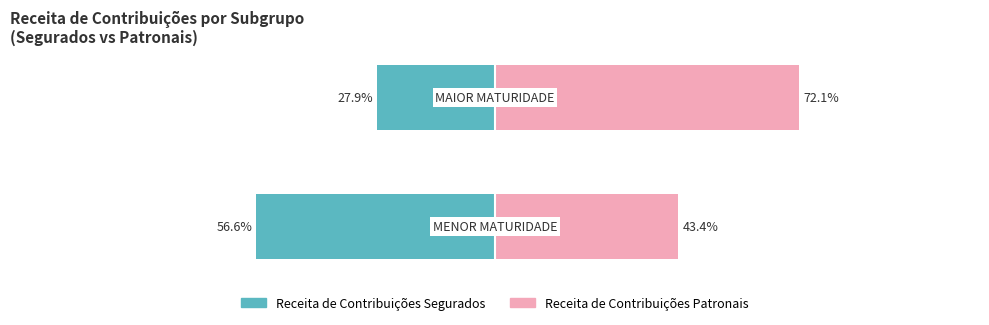

At 0, list the series in order from largest to smallest.

Receita de Contribuições Patronais, Receita de Contribuições Segurados